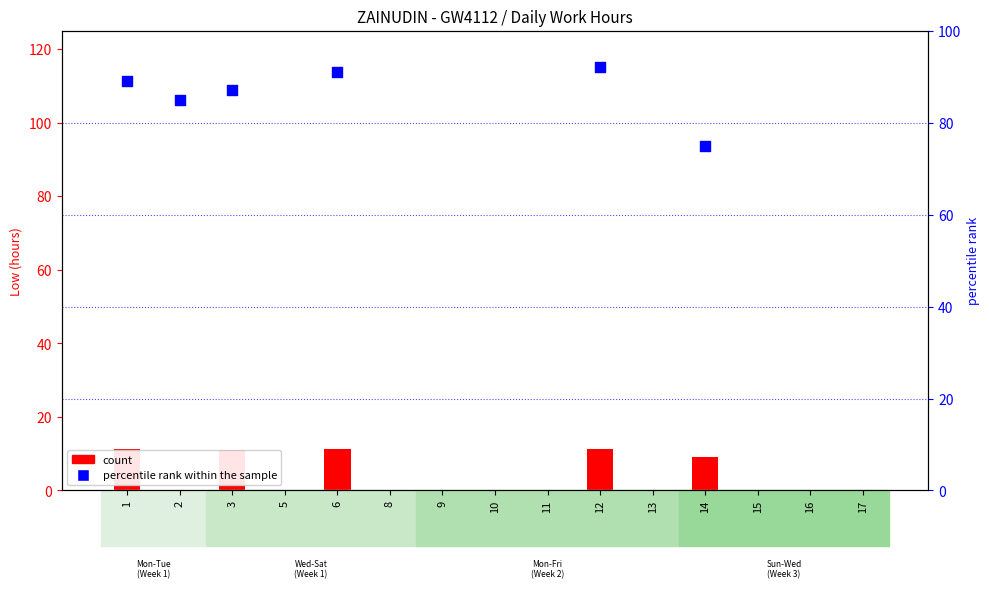

Between 5 and 11, which is larger?

5